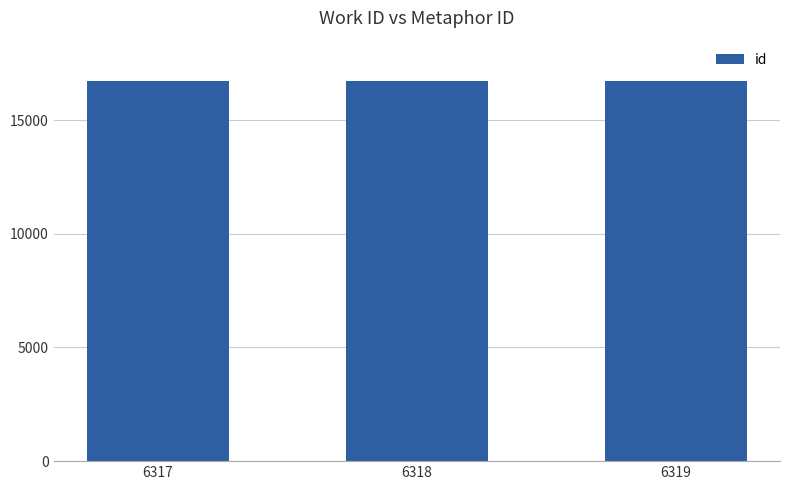

The value at 6317 is 21821. True or false?

False